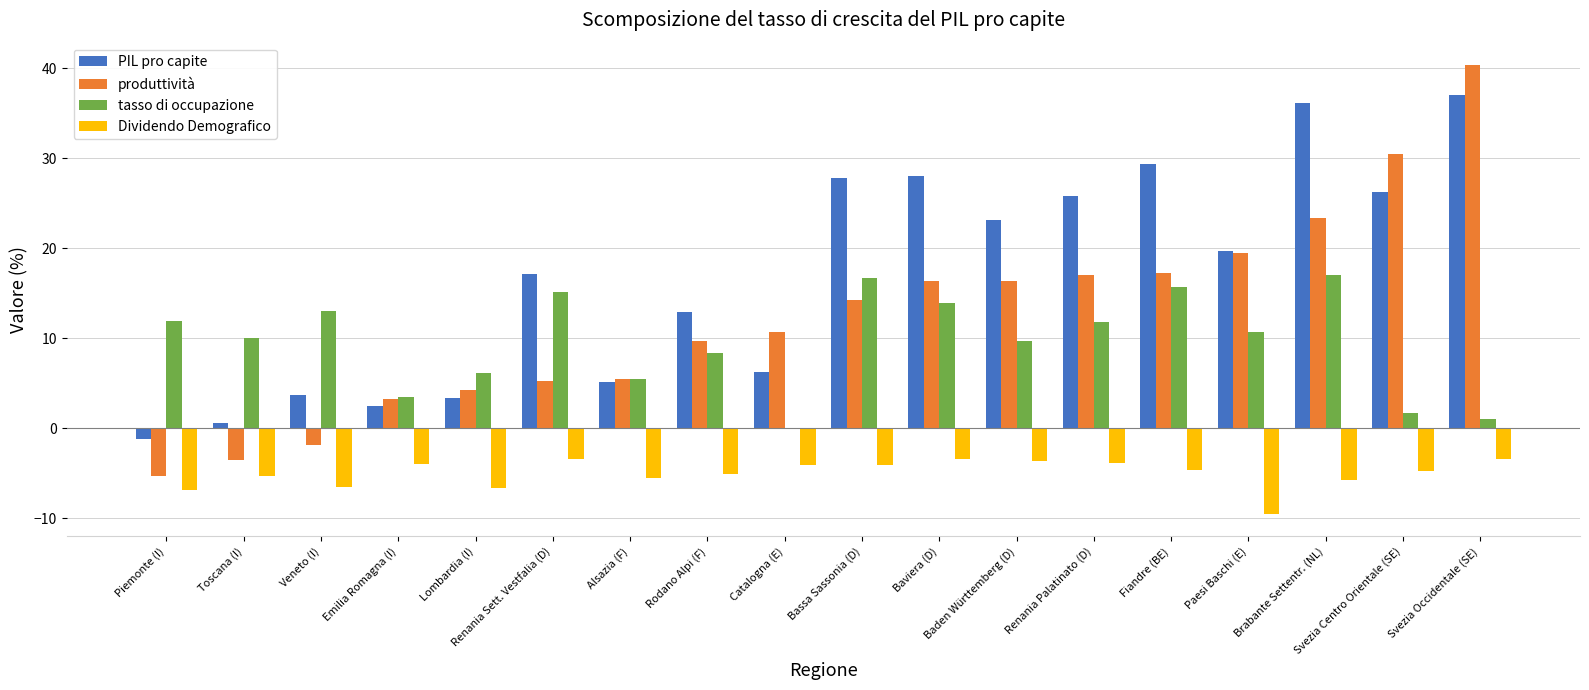

What is the highest value of the Dividendo Demografico series?

-3.4